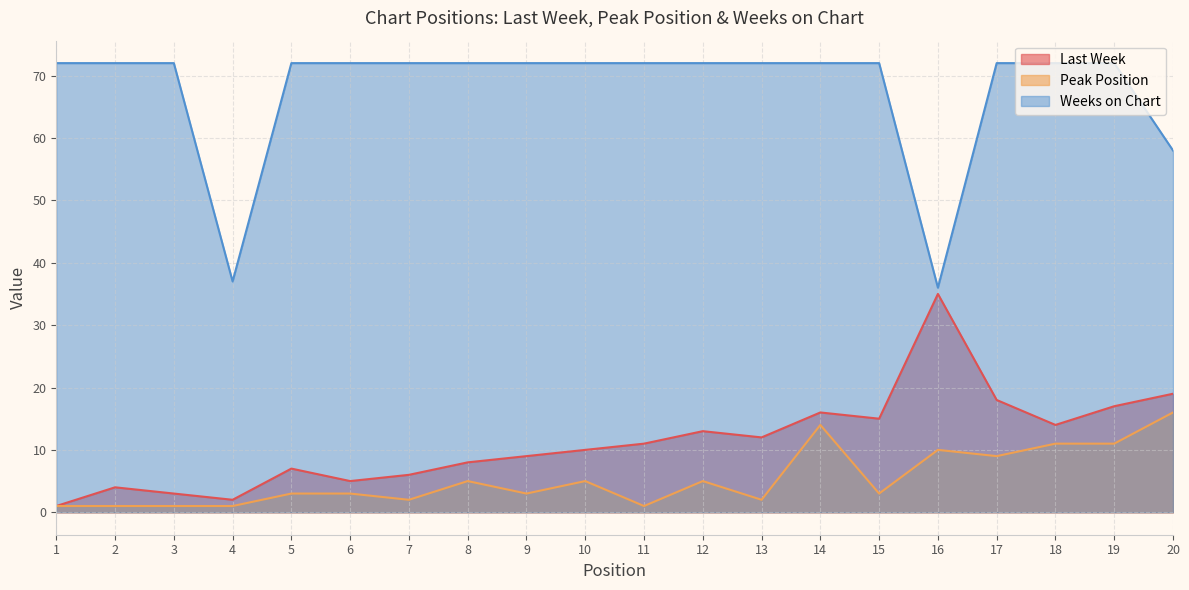

How many lines are shown in the chart?

3